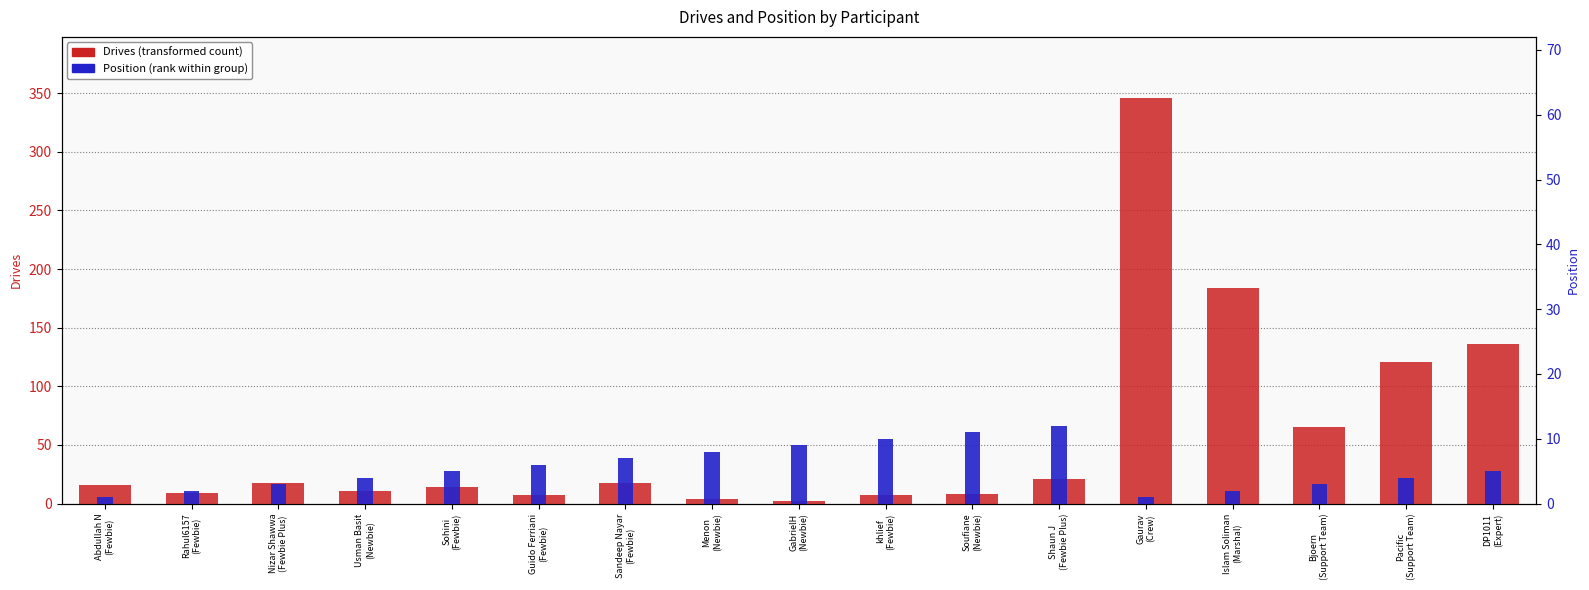

What is the sum of the Drives values at DP1011
(Expert) and Usman Basit
(Newbie)?

147